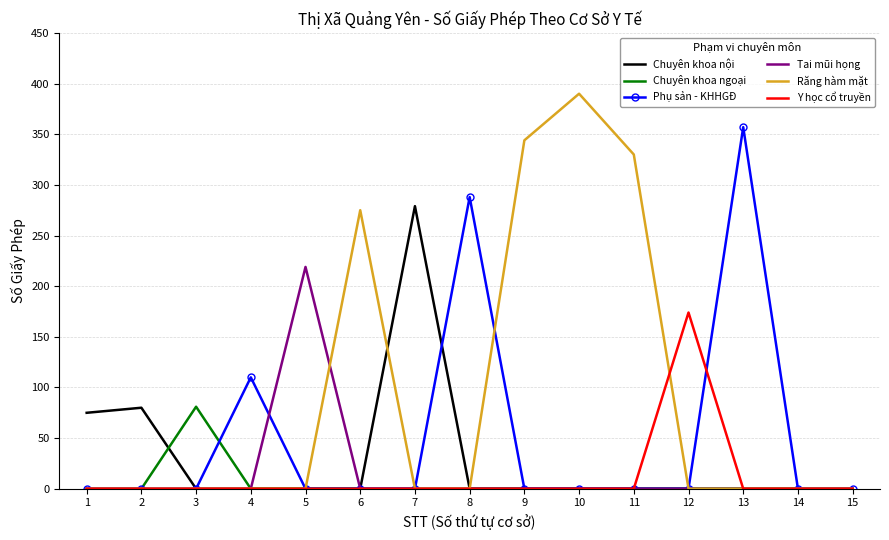

What is the maximum value for Chuyên khoa nội?

279